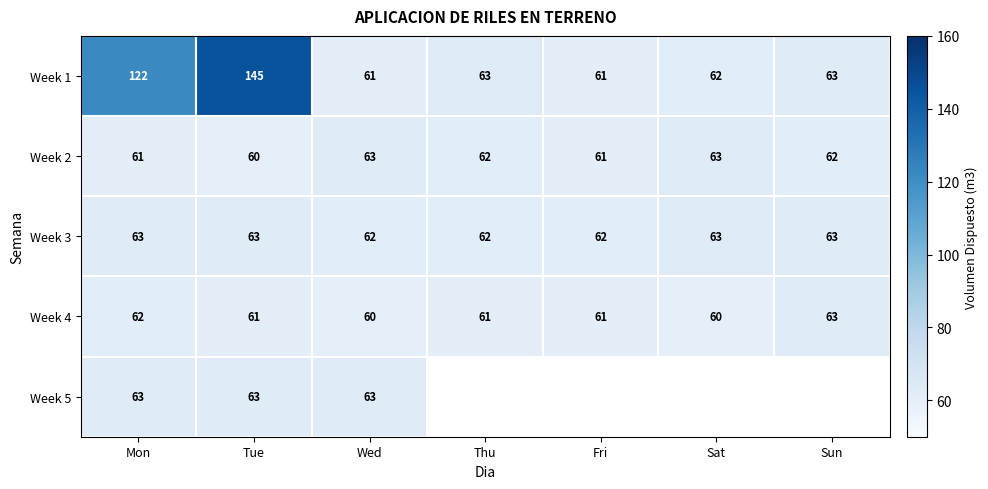

What is the greatest value displayed?

145.0